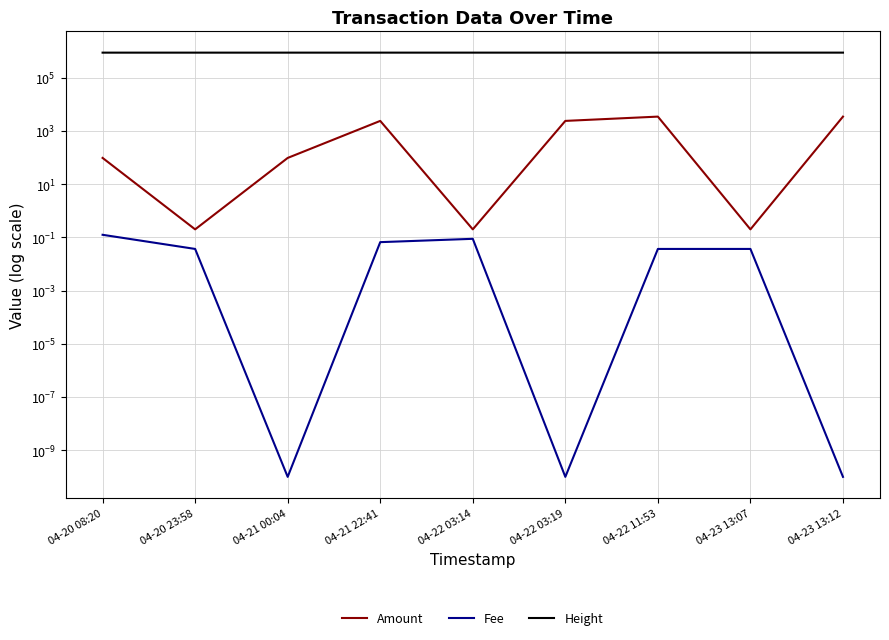

True or false: Height and Fee cross at least once.

False